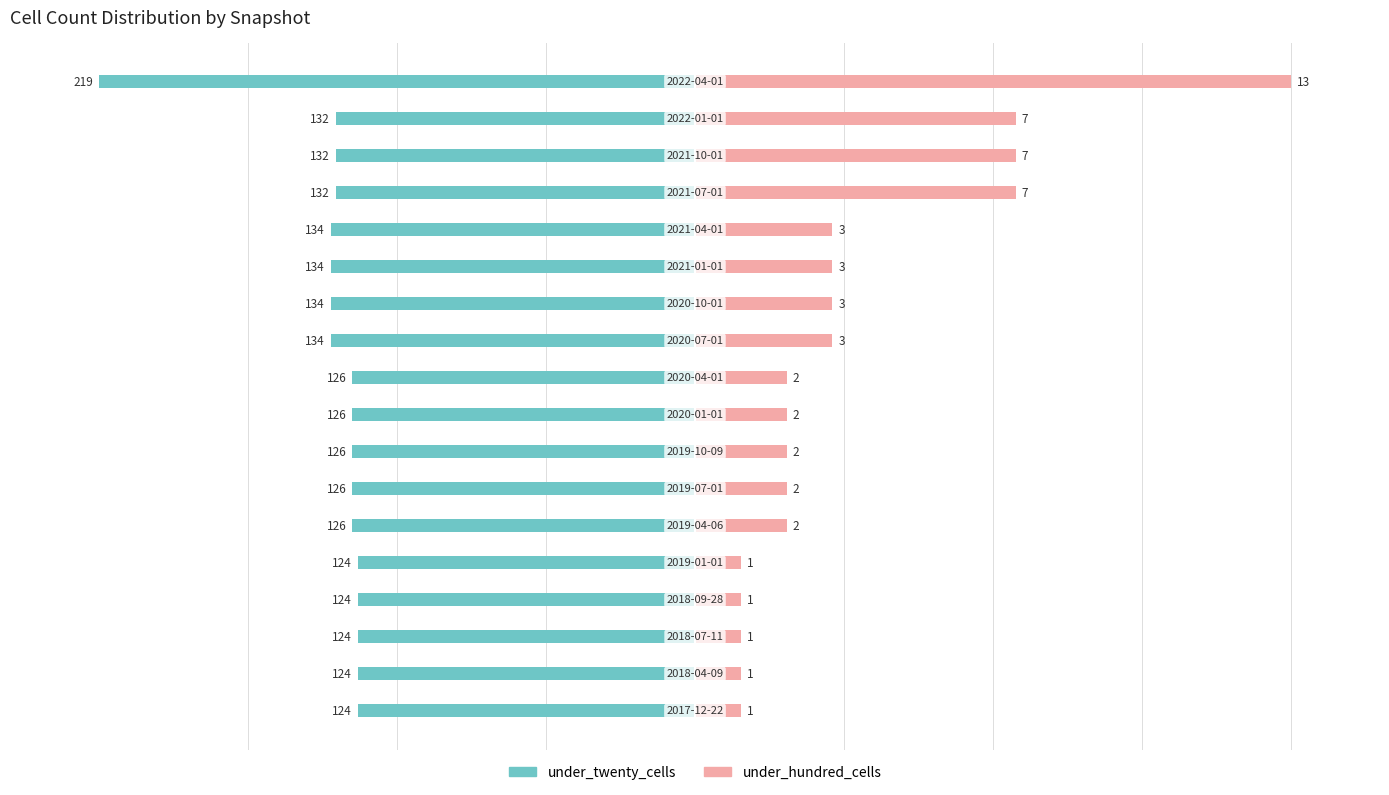

How many distinct data groups are displayed?

2